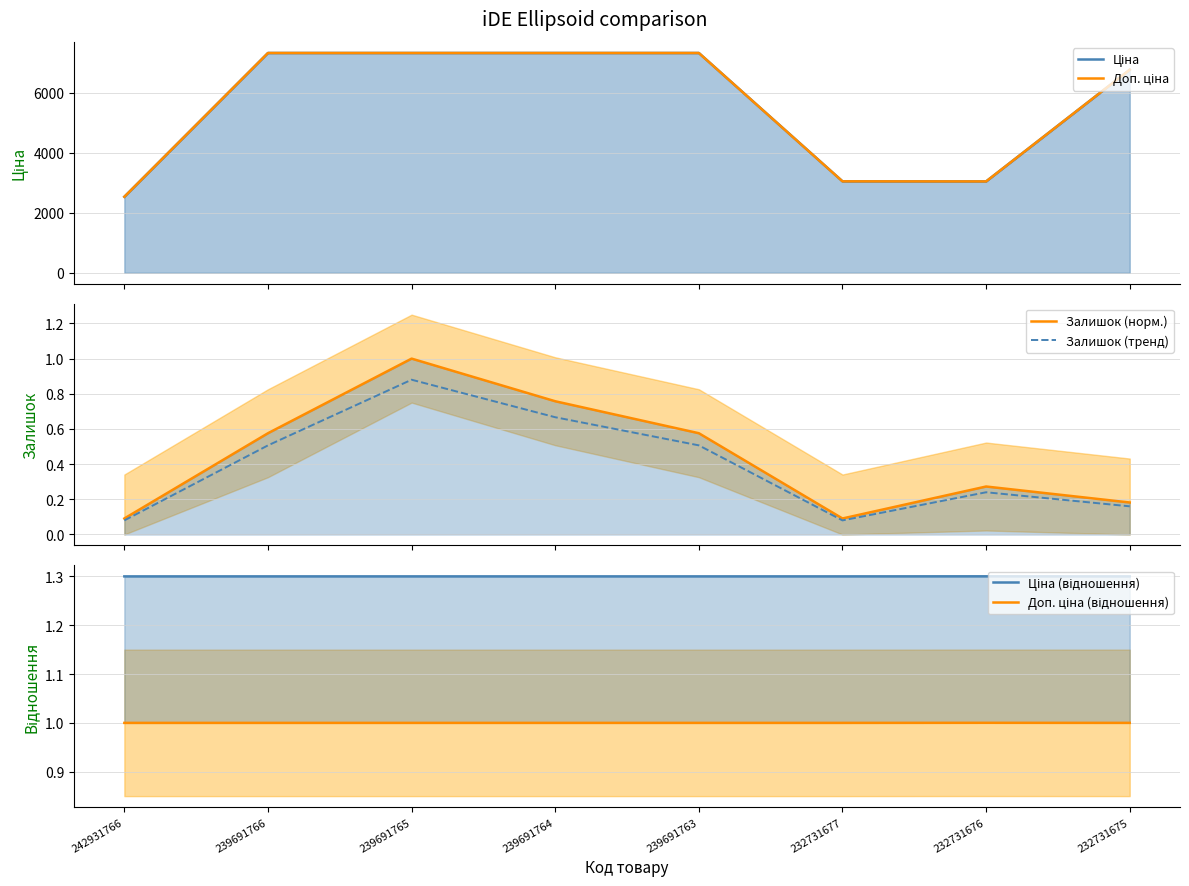

True or false: Залишок (норм.) and Залишок (тренд) intersect in this chart.

False